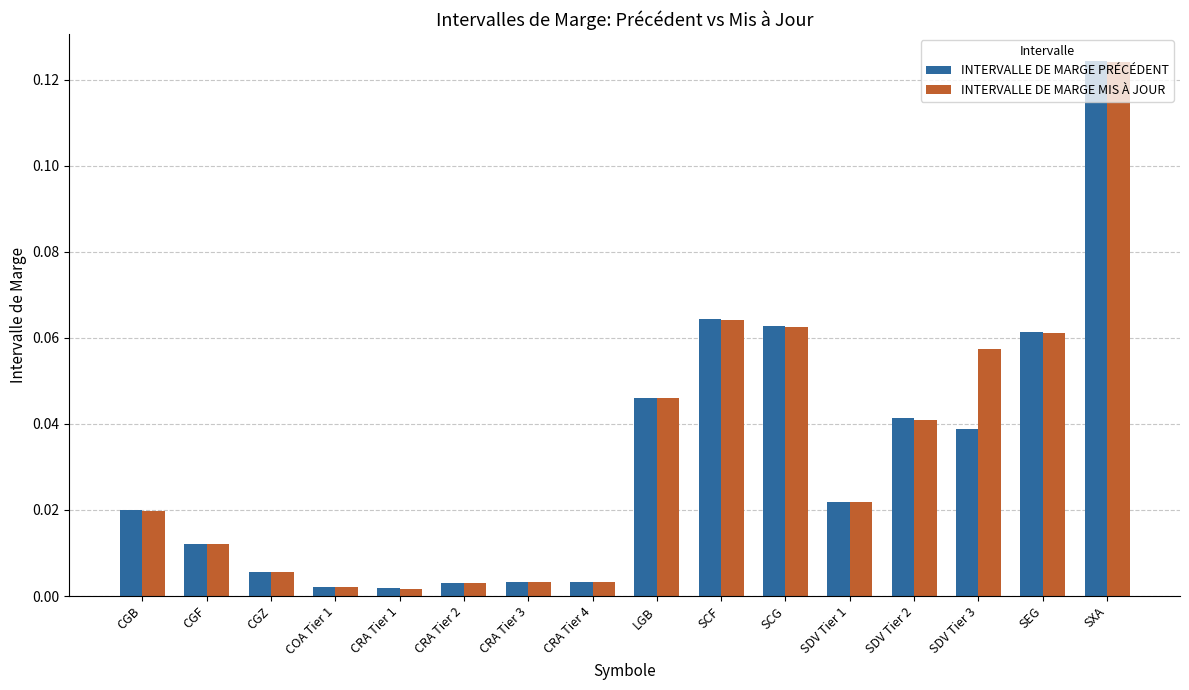

How many groups of bars are there?

16